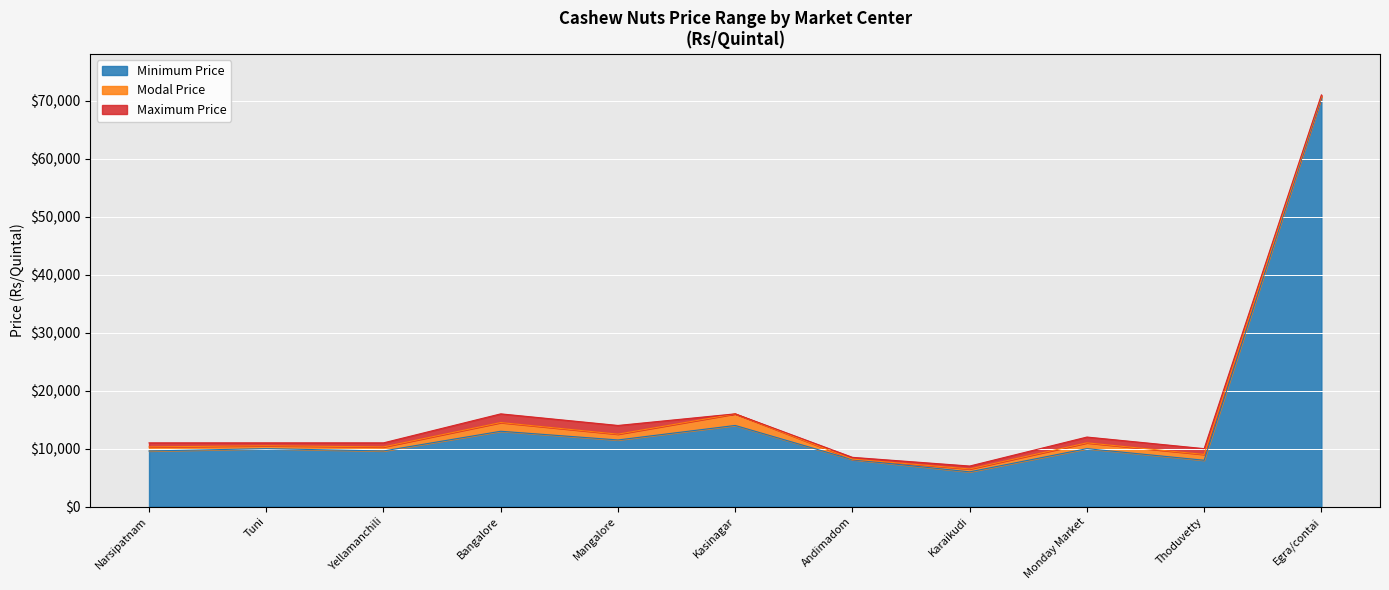

What is the maximum value shown in the chart?

71000